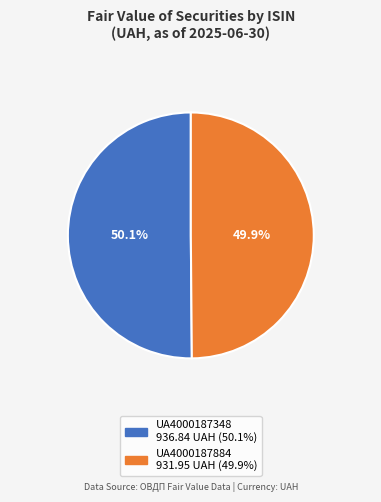

What is the total percentage of UA4000187348 and UA4000187884?

100.0%